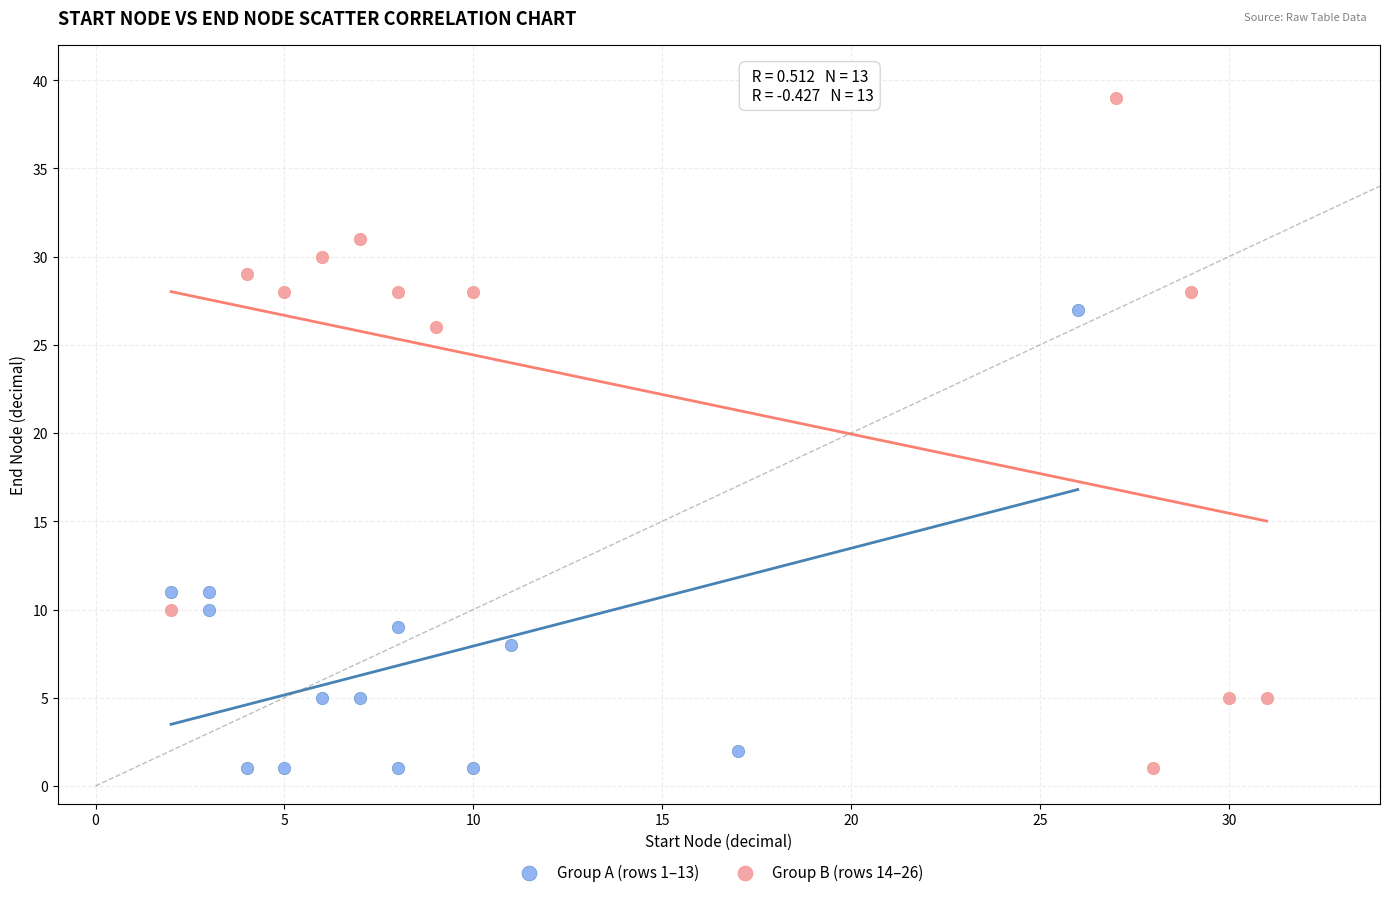

Which series contains the highest Y value?

Group B (rows 14–26)